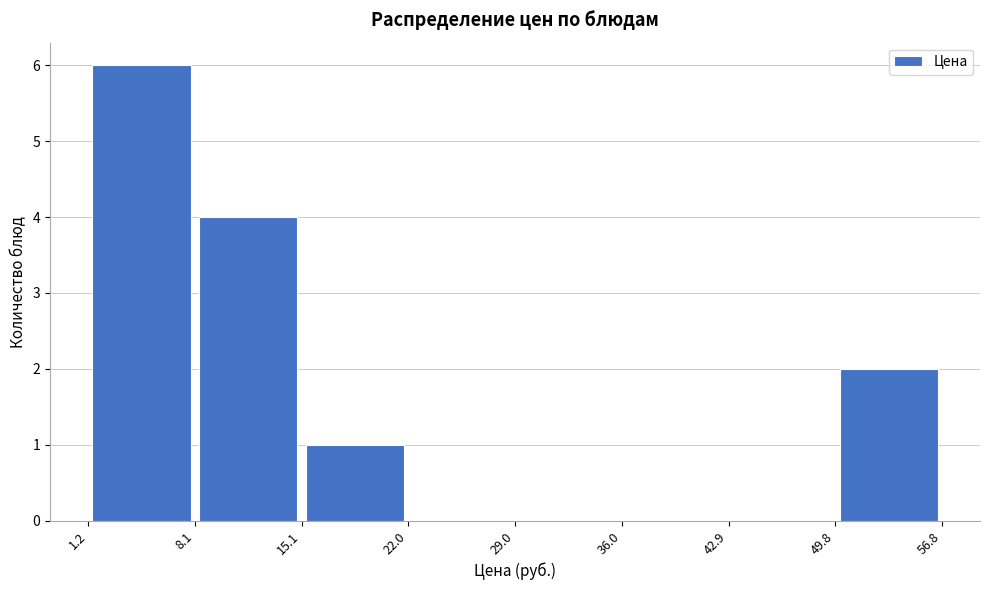

Reading left to right, transcribe this chart: for each bar, give the range it covers on the x-axis and its height. The values are not printed on the chart, so give them approximately, as read against the axis.

1.2 to 8.1: 6
8.1 to 15.1: 4
15.1 to 22.0: 1
22.0 to 29.0: 0
29.0 to 36.0: 0
36.0 to 42.9: 0
42.9 to 49.8: 0
49.8 to 56.8: 2